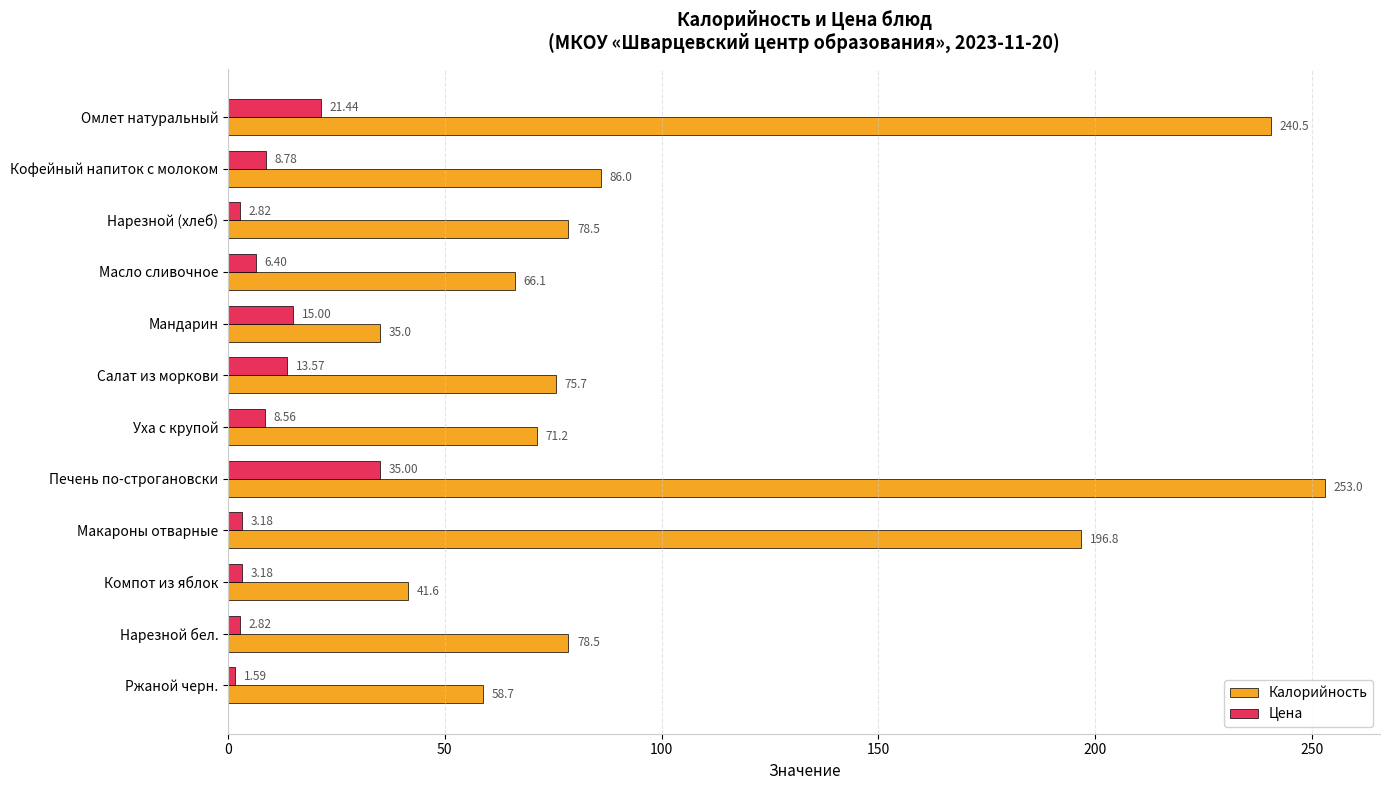

Which series has the widest spread of values?

Калорийность